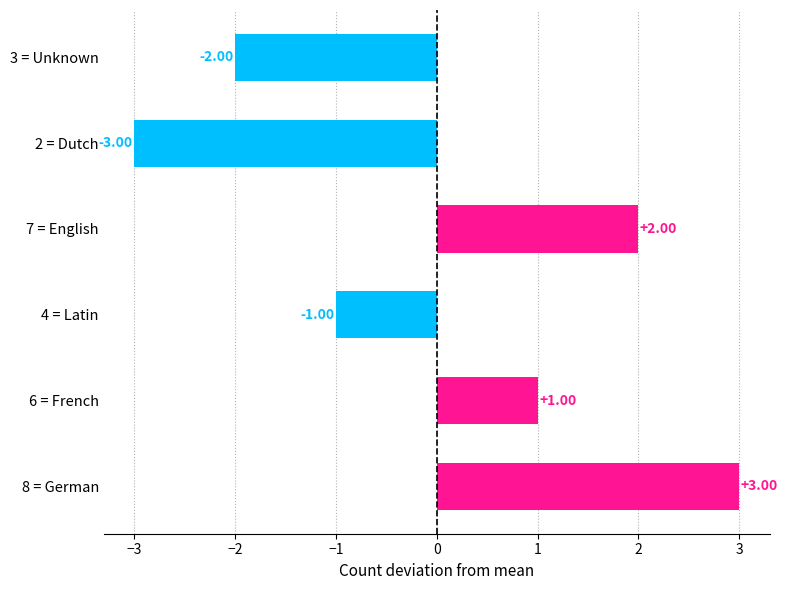

At which category does the chart reach its peak across all series?

8 = German